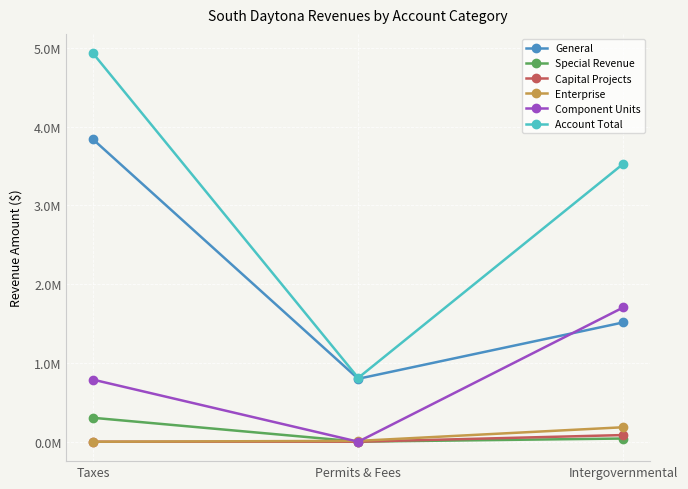

Does the chart display data point markers on the line(s)?

Yes